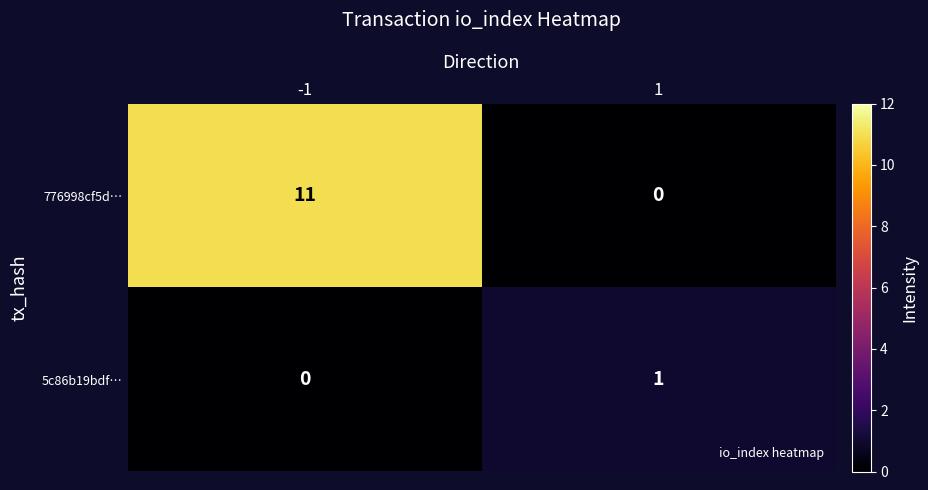

Reading right to left, transcribe all the data shown in this chart.

776998cf5d…: 0	11
5c86b19bdf…: 1	0